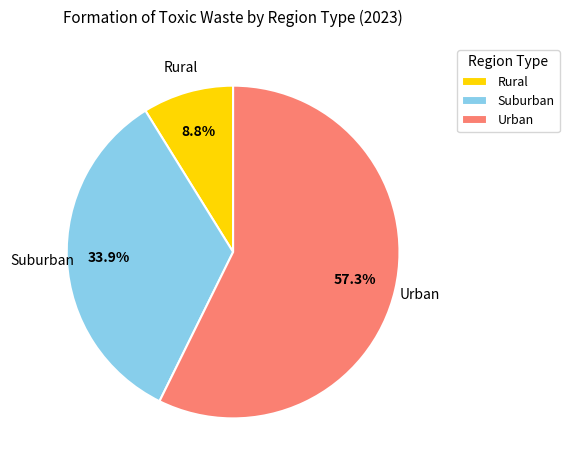

Which slice is the largest?

Urban